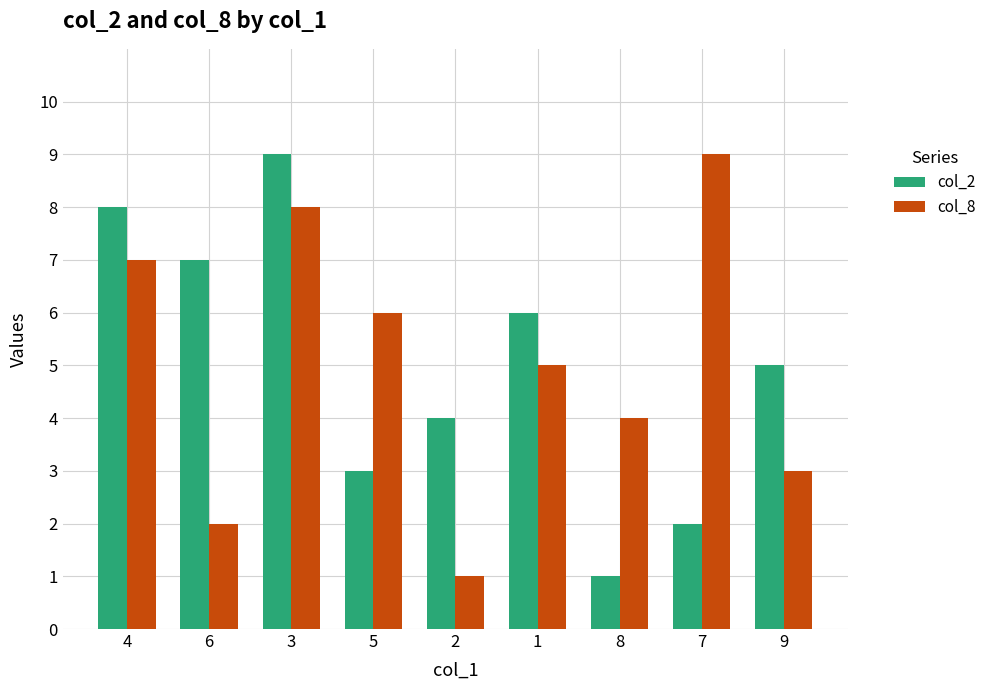

The value of col_8 at 4 is 2. True or false?

False